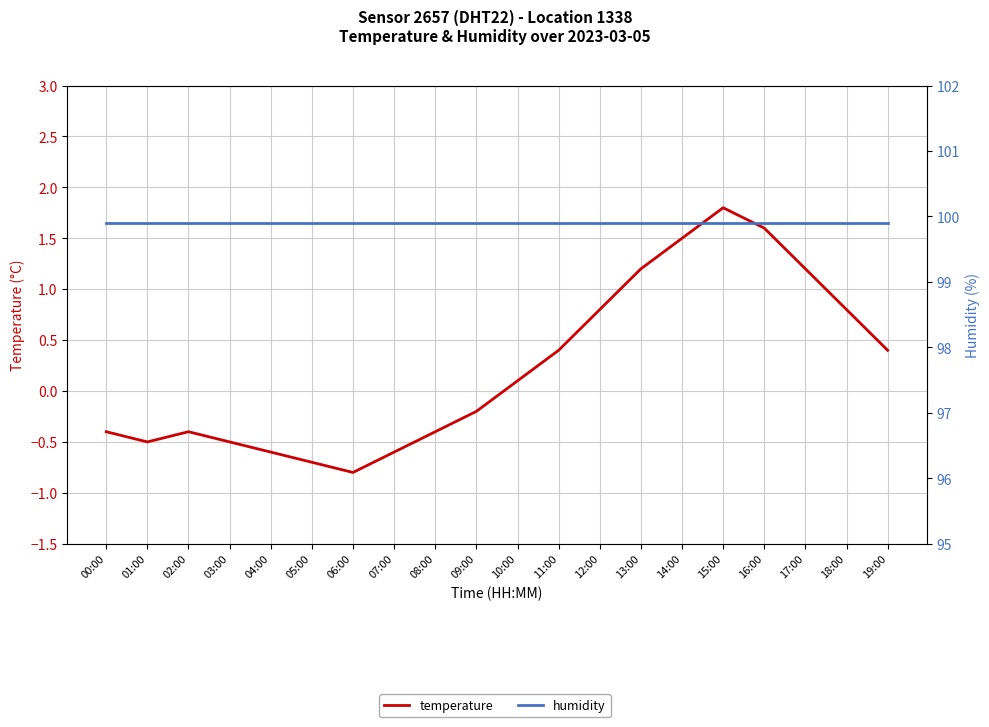

True or false: humidity has a value of 28.7 at 05:00.

False